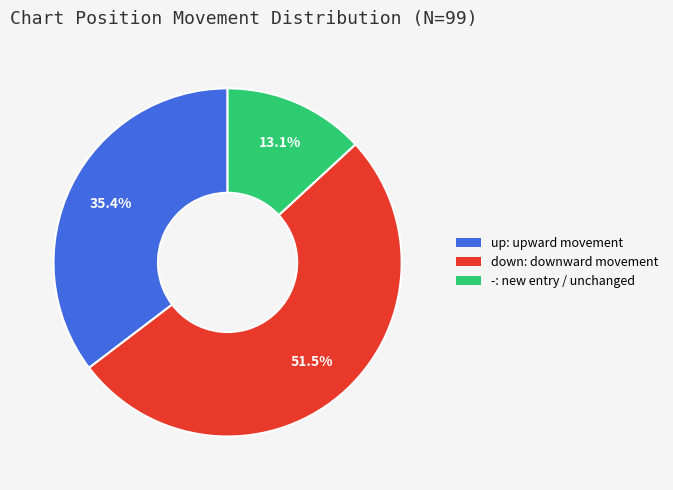

To the nearest percent, what is the difference between the up and down slice percentages?

16%